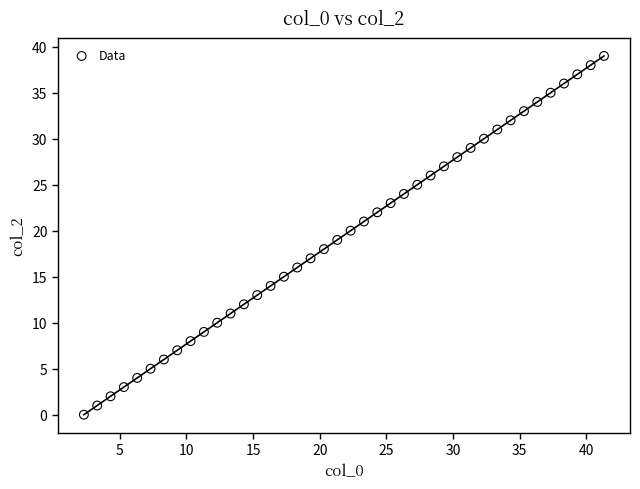

What is the range of Y values (max minus min)?

39